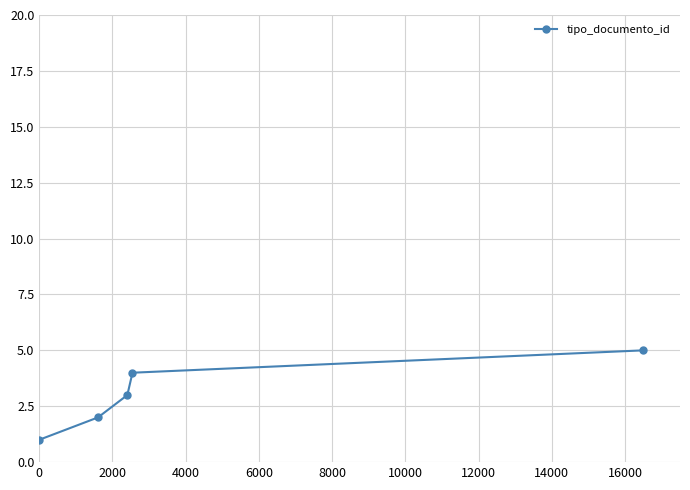

Is this an area chart (filled region under the line)?

No